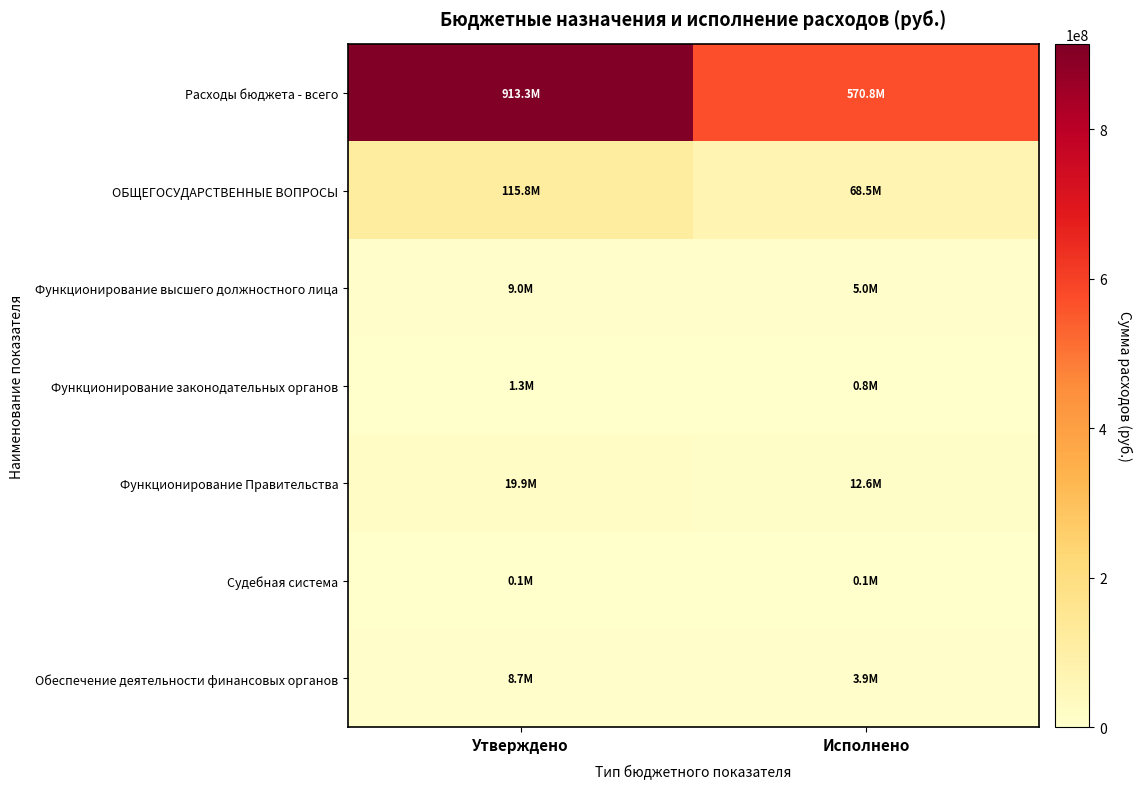

Between Утверждено and Исполнено, which series saw the biggest shift?

Расходы бюджета - всего